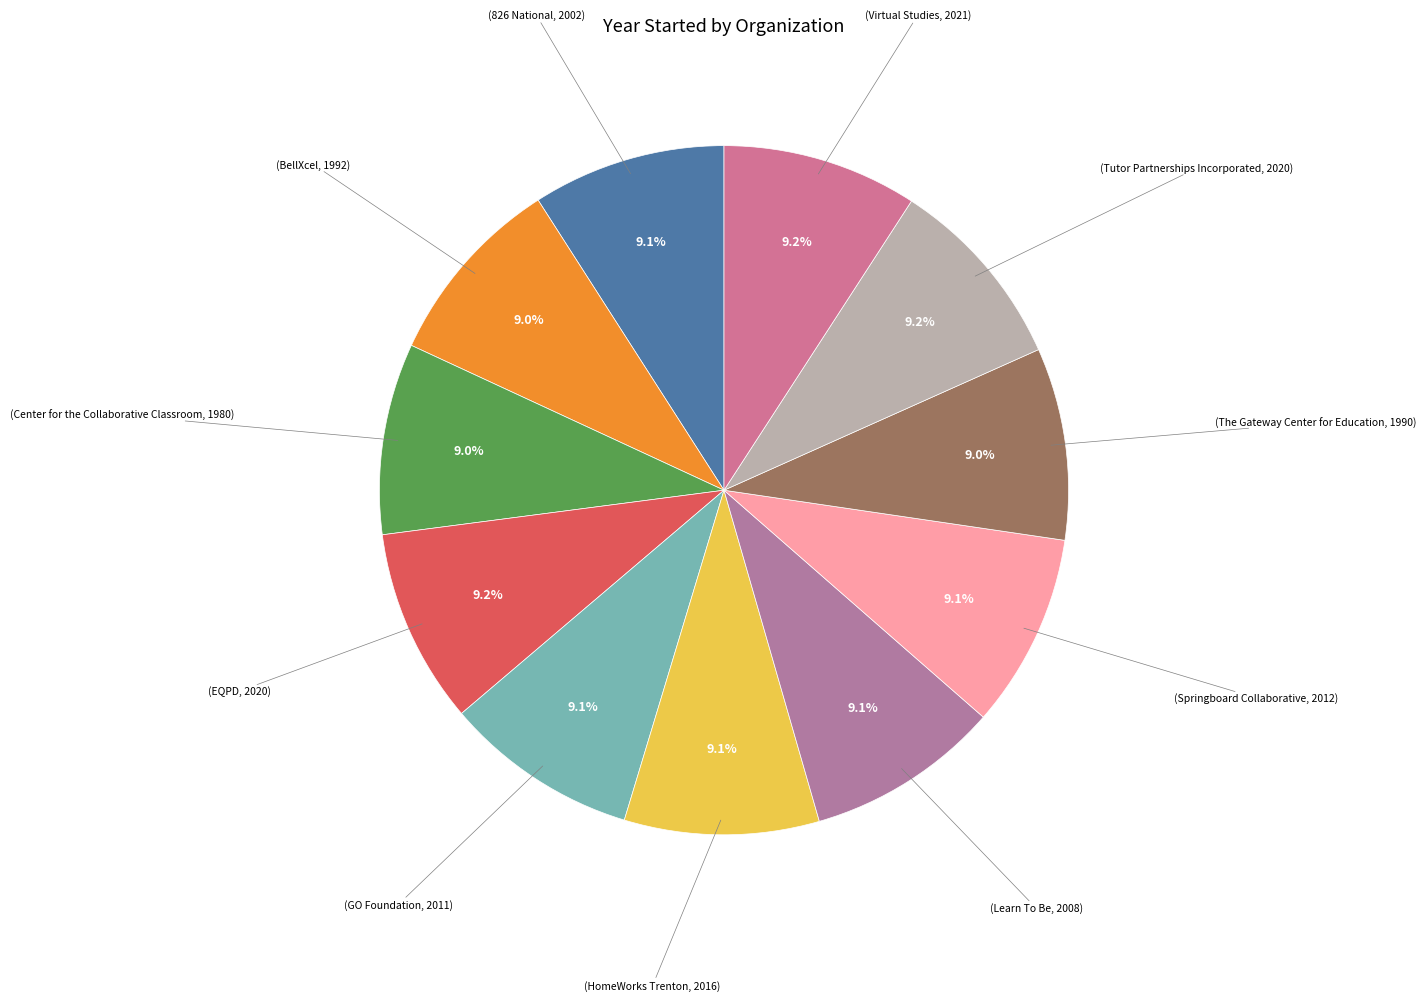

How many slices are in this pie chart?

11